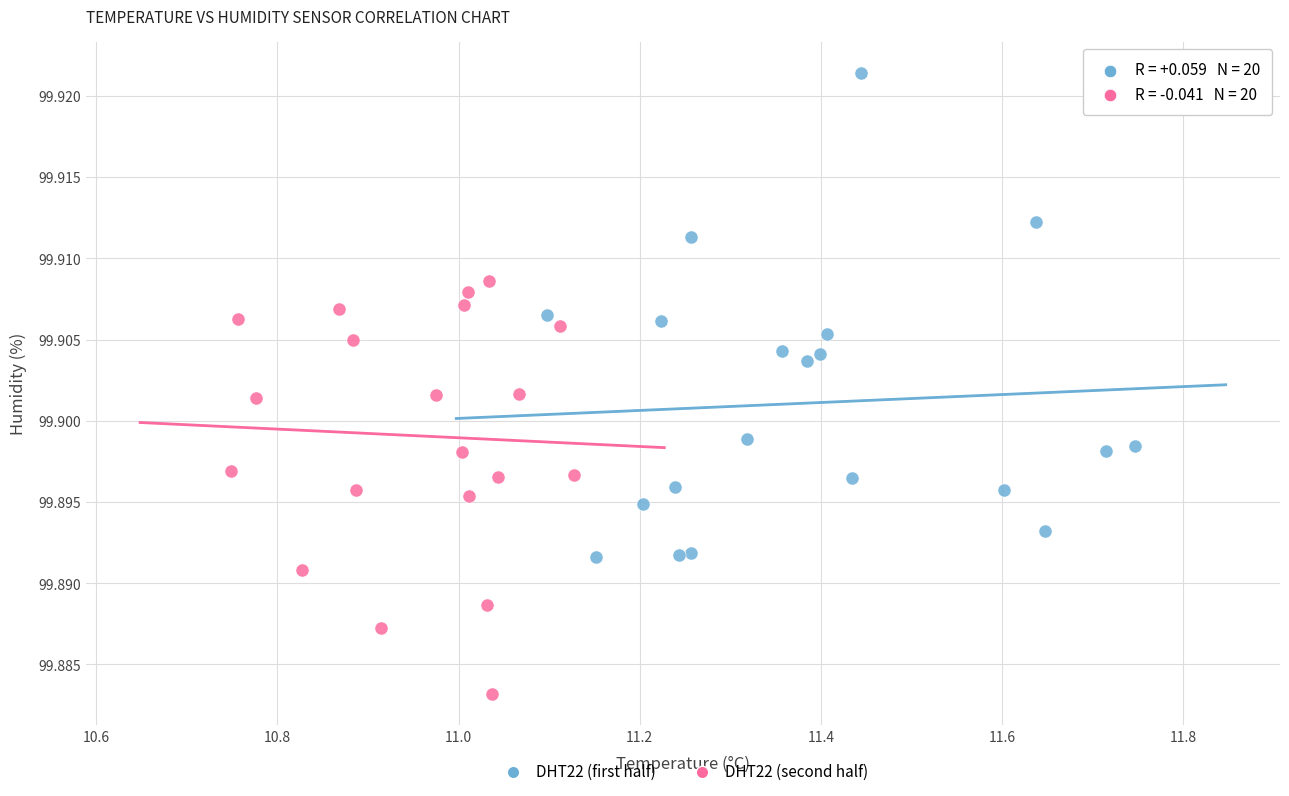

Which series contains the highest Y value?

DHT22 (first half)